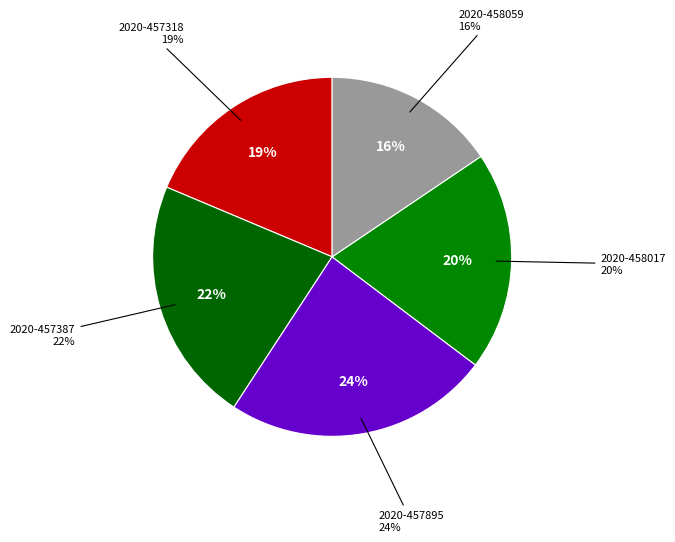

To the nearest percent, what percentage of the pie is 2020-457387?

22%